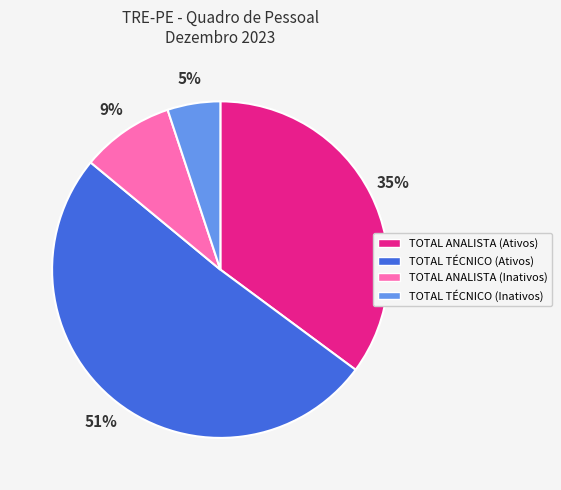

Is there a majority slice in this chart?

Yes